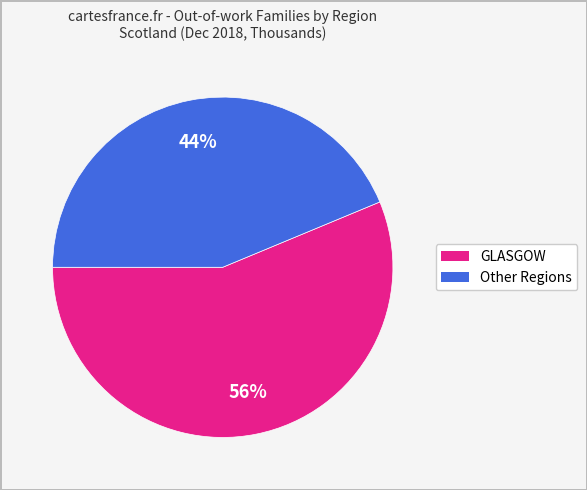

Is there a majority slice in this chart?

Yes